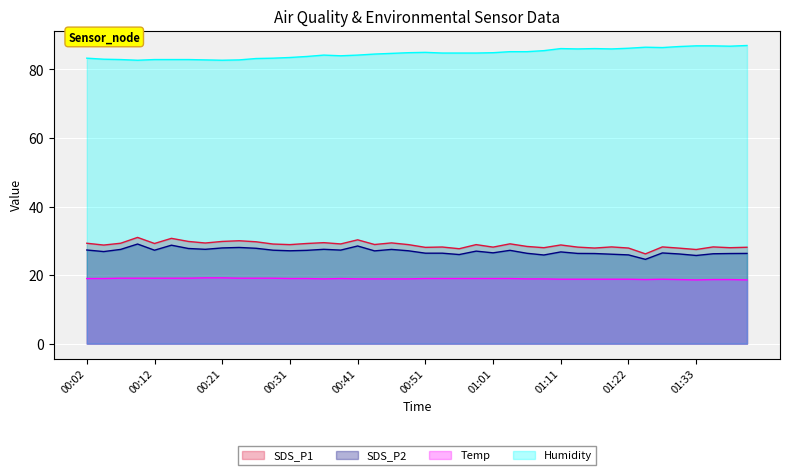

What is the difference between the SDS_P1 values at 00:02 and 00:36?

0.2